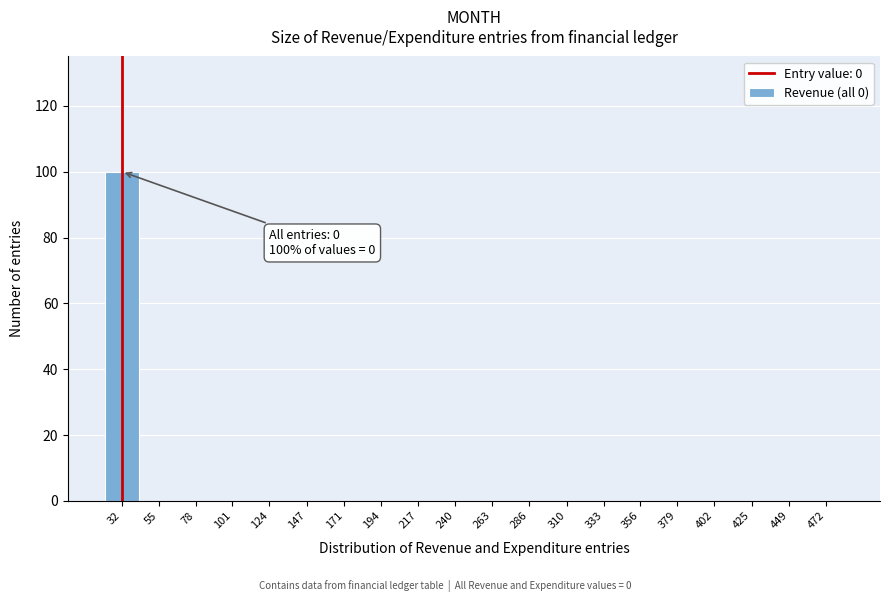

Reading right to left, transcribe all the data shown in this chart.

472=0	449=0	425=0	402=0	379=0	356=0	333=0	310=0	286=0	263=0	240=0	217=0	194=0	171=0	147=0	124=0	101=0	78=0	55=0	32=100